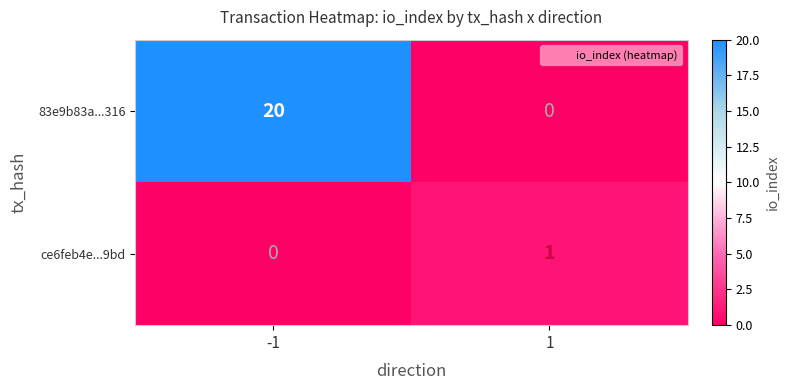

List the series in order of their overall mean, lowest first.

ce6feb4e...9bd, 83e9b83a...316